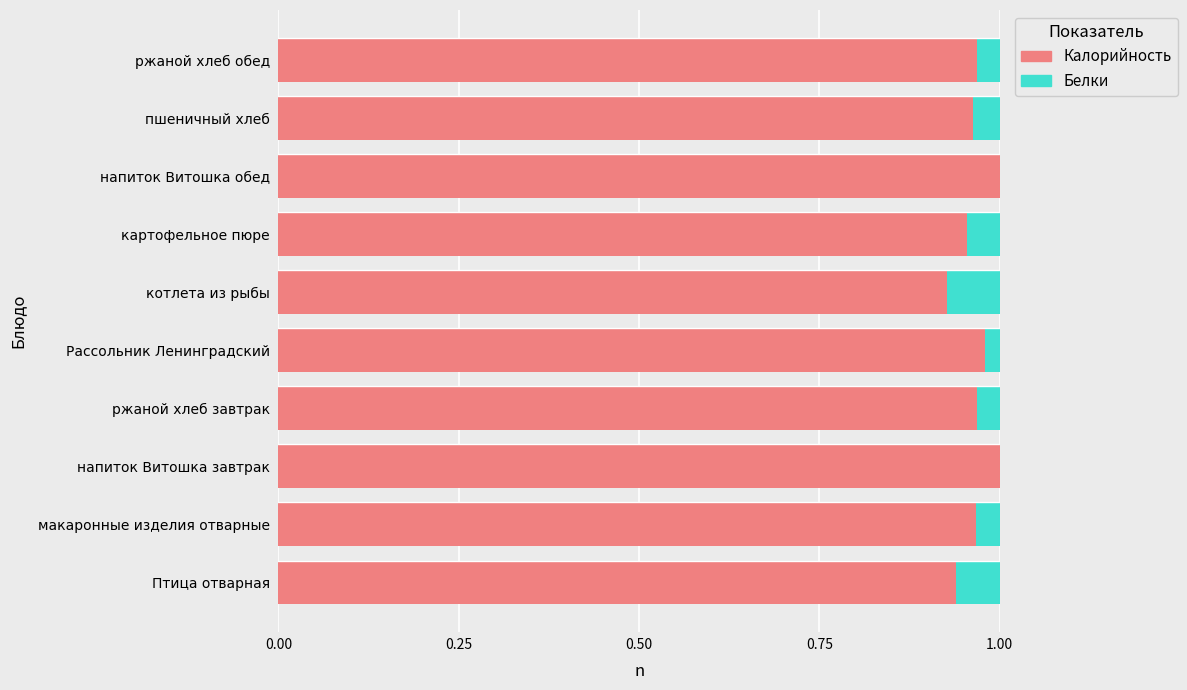

The value of Калорийность at пшеничный хлеб is 1.0. True or false?

True